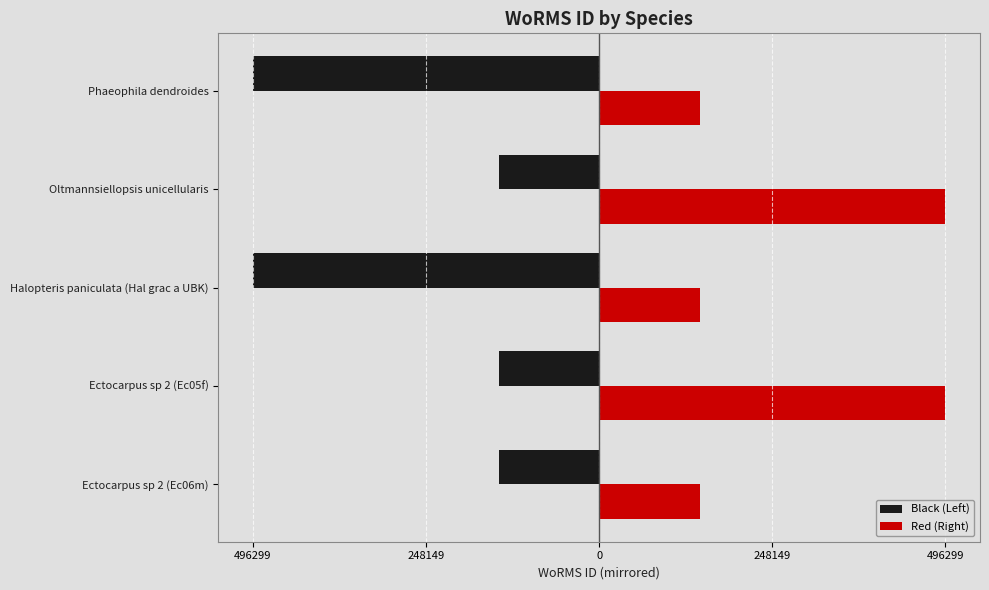

What are all the series names shown in the legend?

Black (Left), Red (Right)